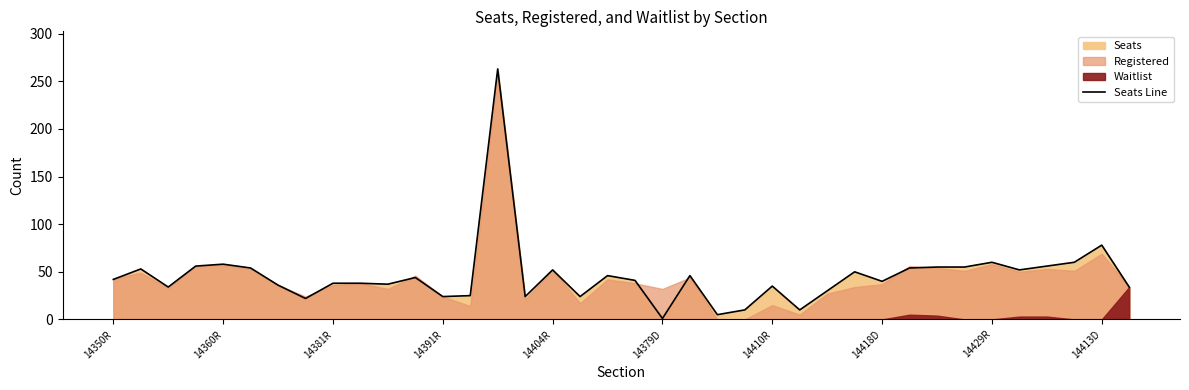

Where is Seats Line nearest to the value 132?

14413D